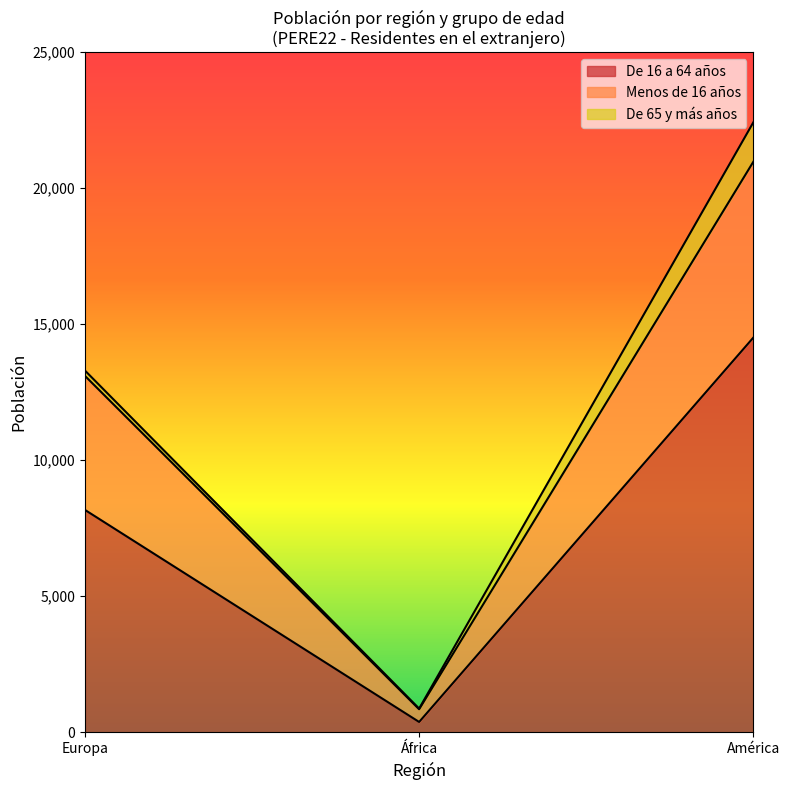

Which series ends up on top after the final intersection of De 16 a 64 años and Menos de 16 años?

De 16 a 64 años